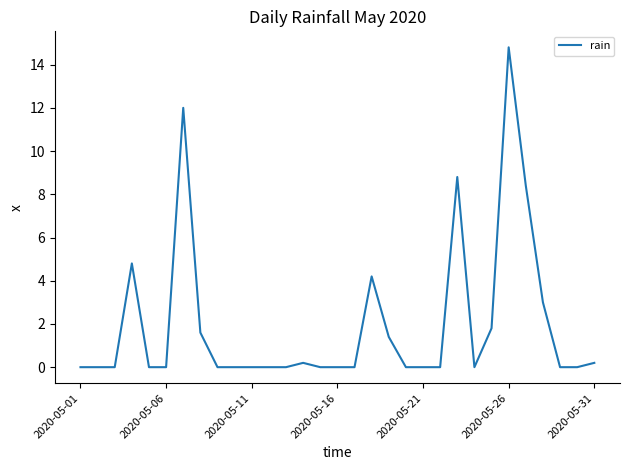

What is the difference between the maximum and minimum values?

14.8